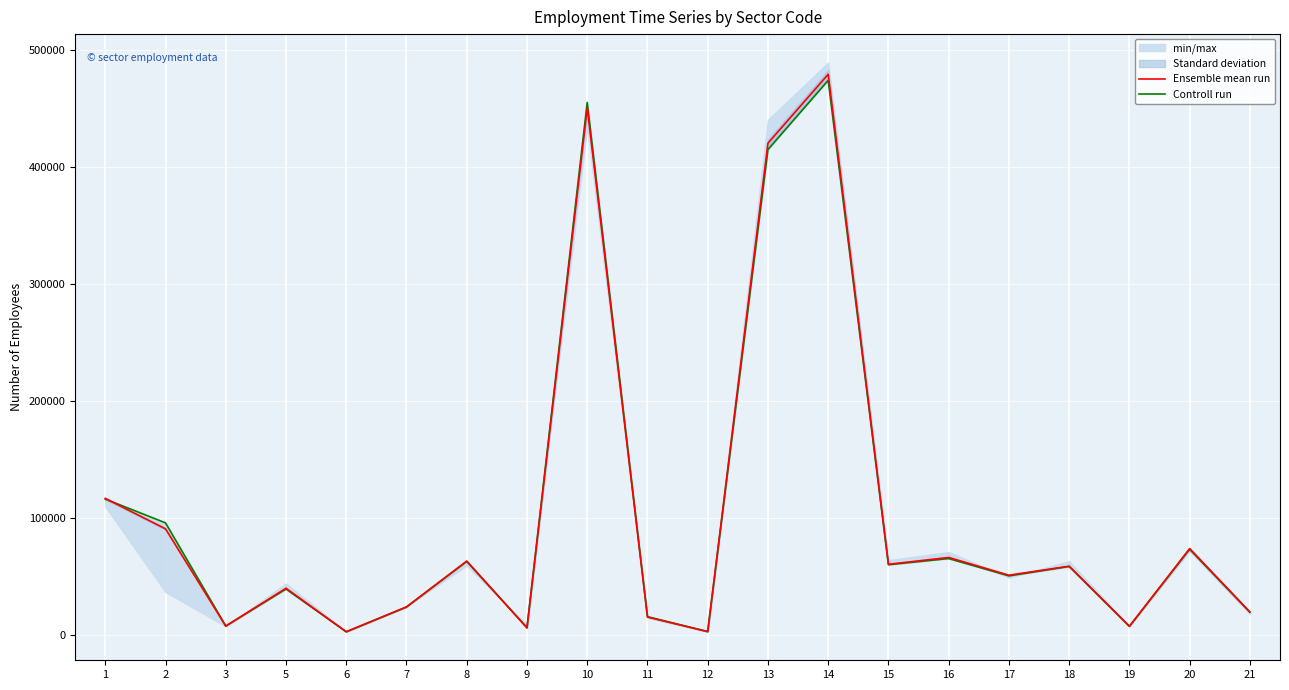

How many interior local peaks does the Controll run series have?

7